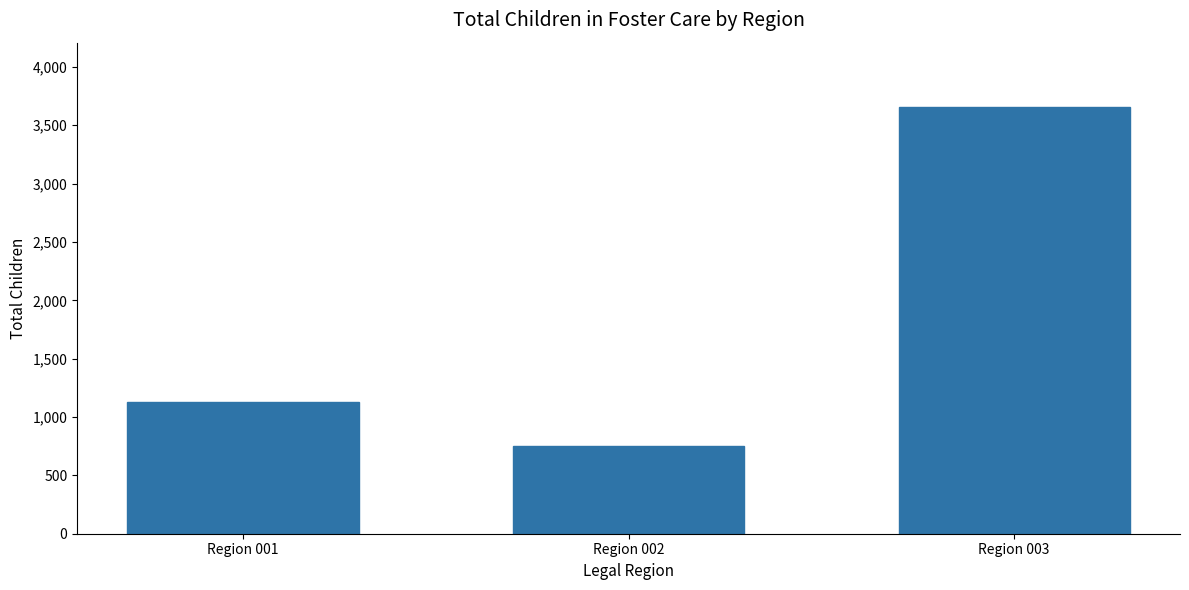

Read the value at Region 003.

3659